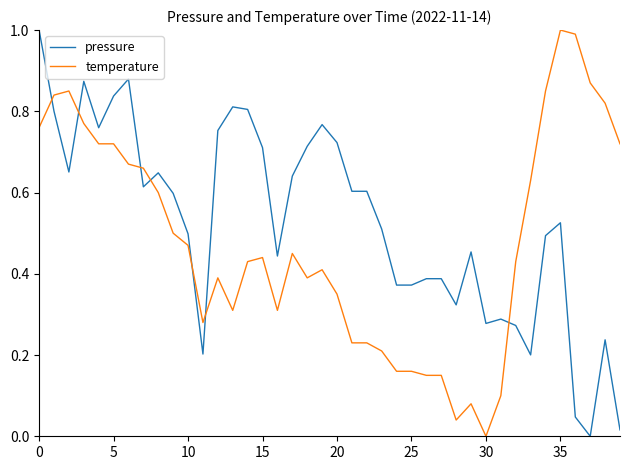

True or false: pressure and temperature cross at least once.

True